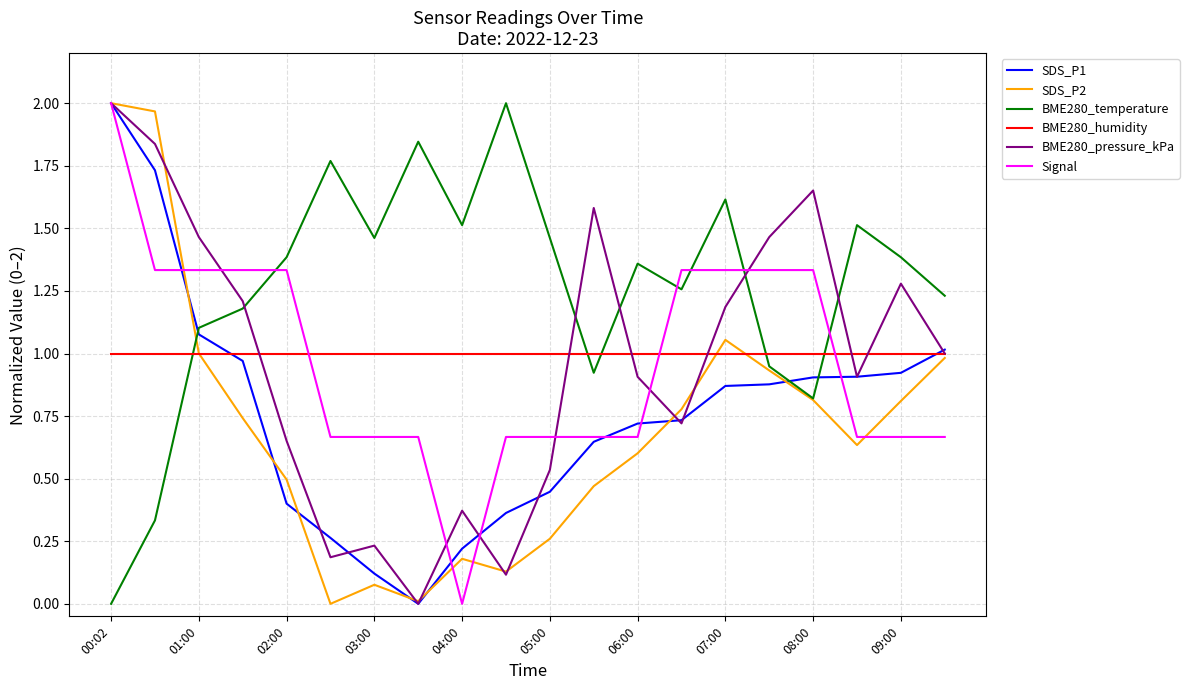

How many intersections are there between Signal and BME280_humidity?

3